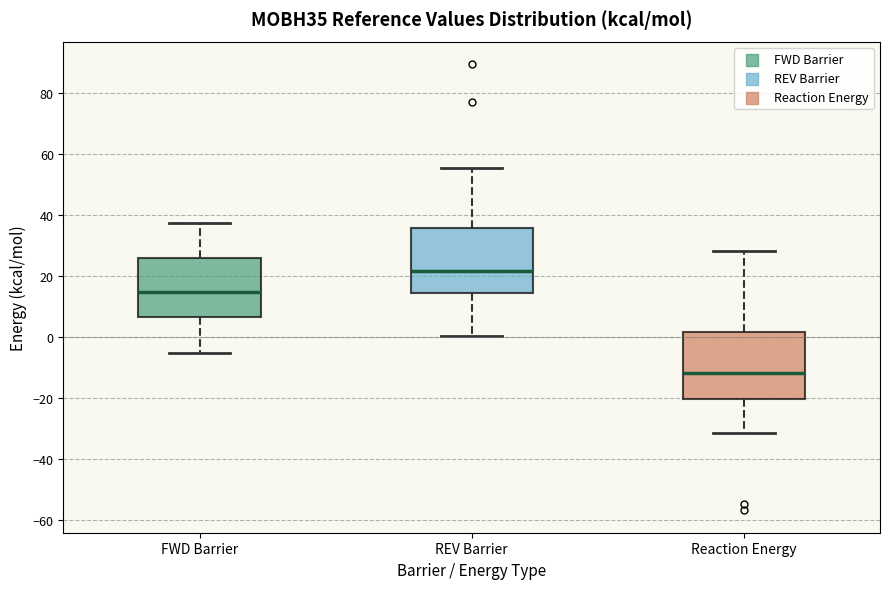

Reading left to right, read every box against the y-axis: the position of its median line, the range the box covers, and the ends of its whiskers. The values are not printed on the chart, so give them approximately, as read against the axis.

FWD Barrier: median 14, box 6 to 26, whiskers -6 to 38
REV Barrier: median 22, box 14 to 36, whiskers 0 to 56
Reaction Energy: median -12, box -20 to 2, whiskers -32 to 28